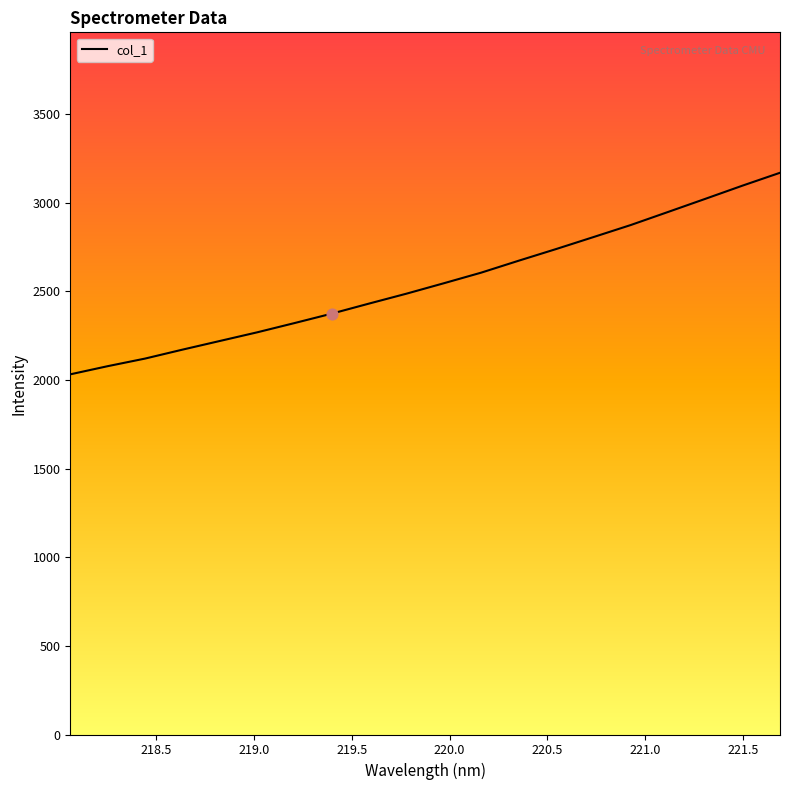

What is the smallest value displayed?

2031.7